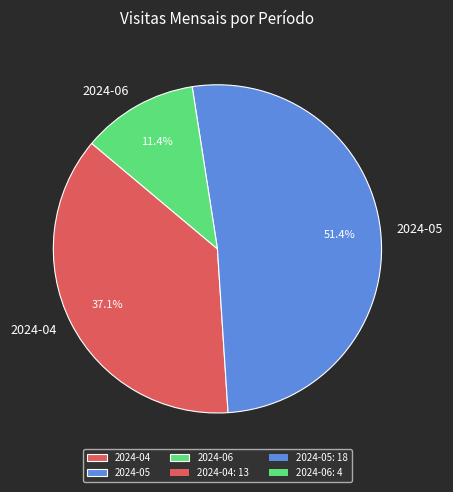

Rank the categories by value from highest to lowest.

2024-05, 2024-04, 2024-06